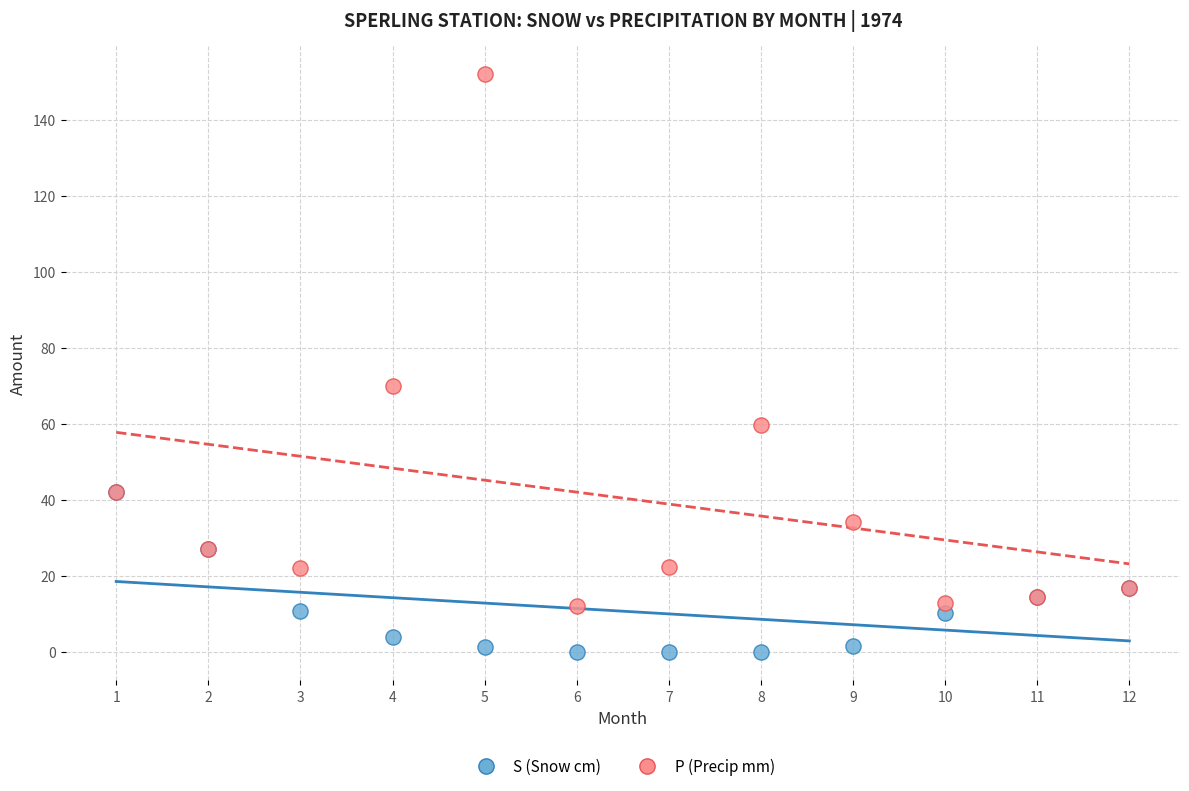

In the P (Precip mm) series, what Y value is closest to 82?

70.0